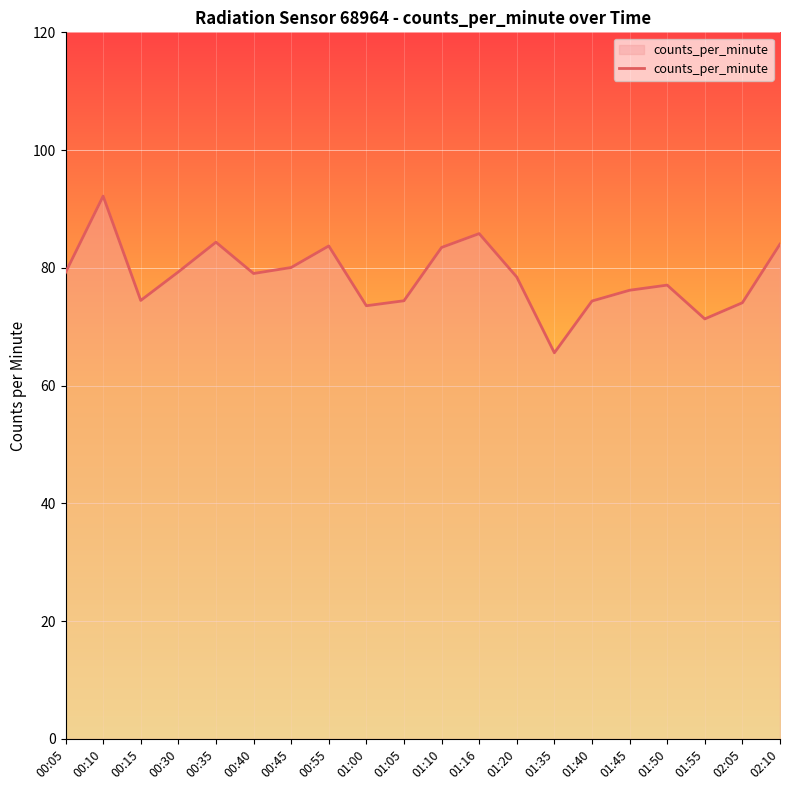

At which category does the chart reach its minimum across all series?

01:35